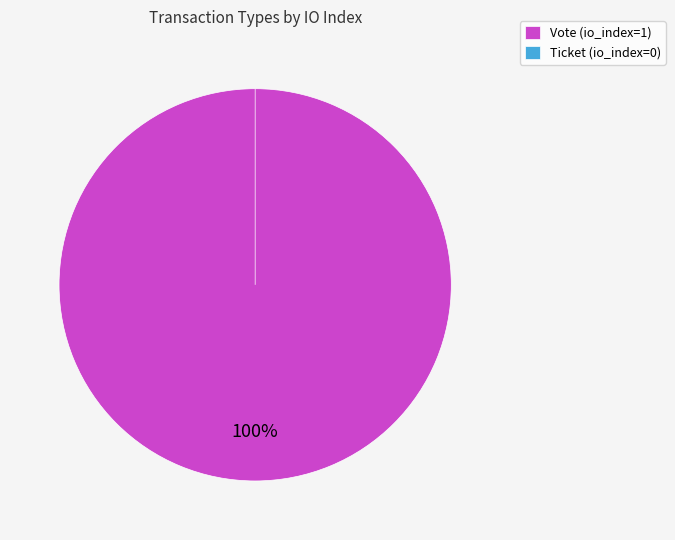

Which category has the biggest portion of the pie?

Vote